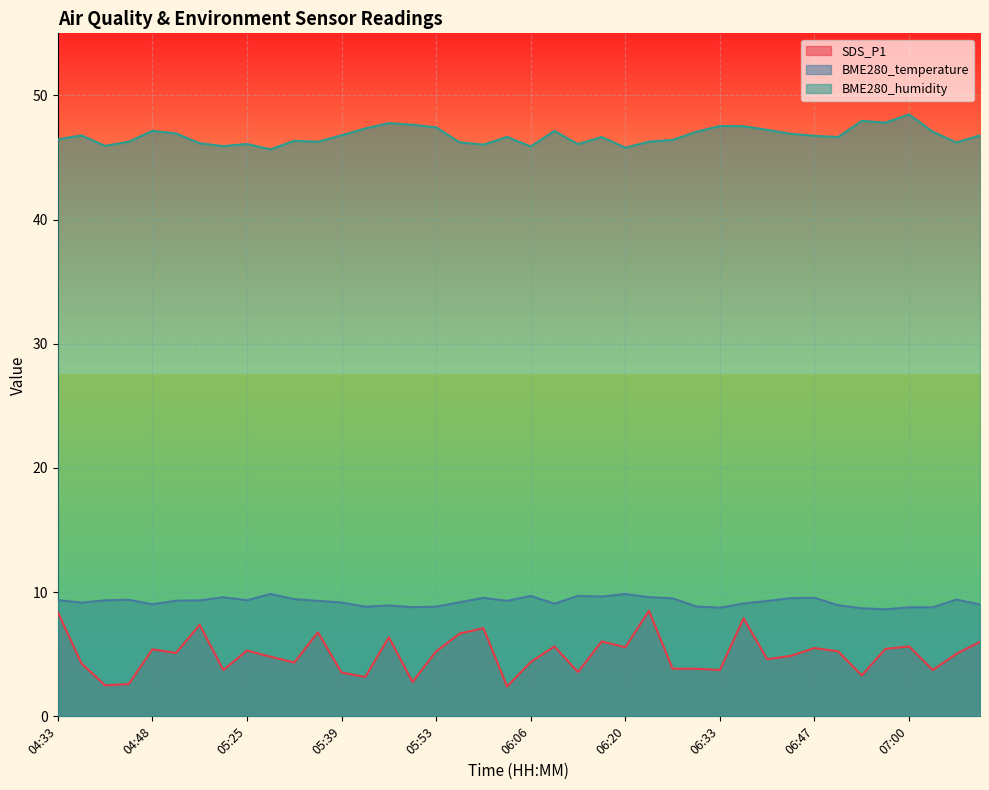

What is the sum of all SDS_P1 values?

200.1